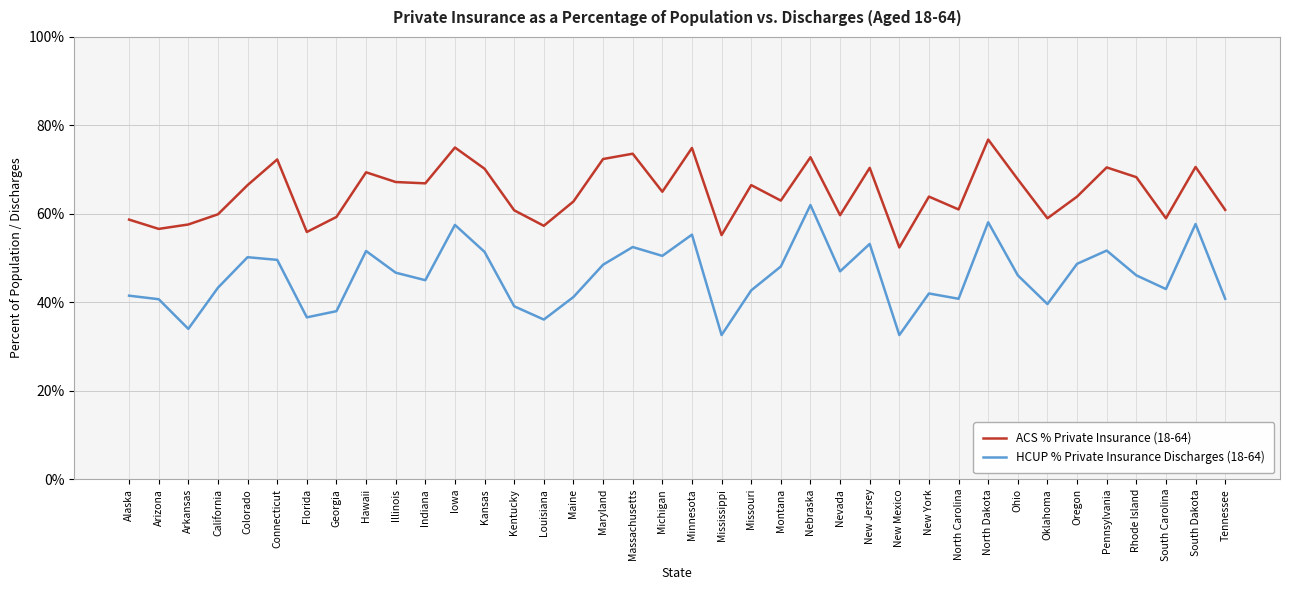

True or false: ACS % Private Insurance (18-64) has a value of 0.6 at Mississippi.

True